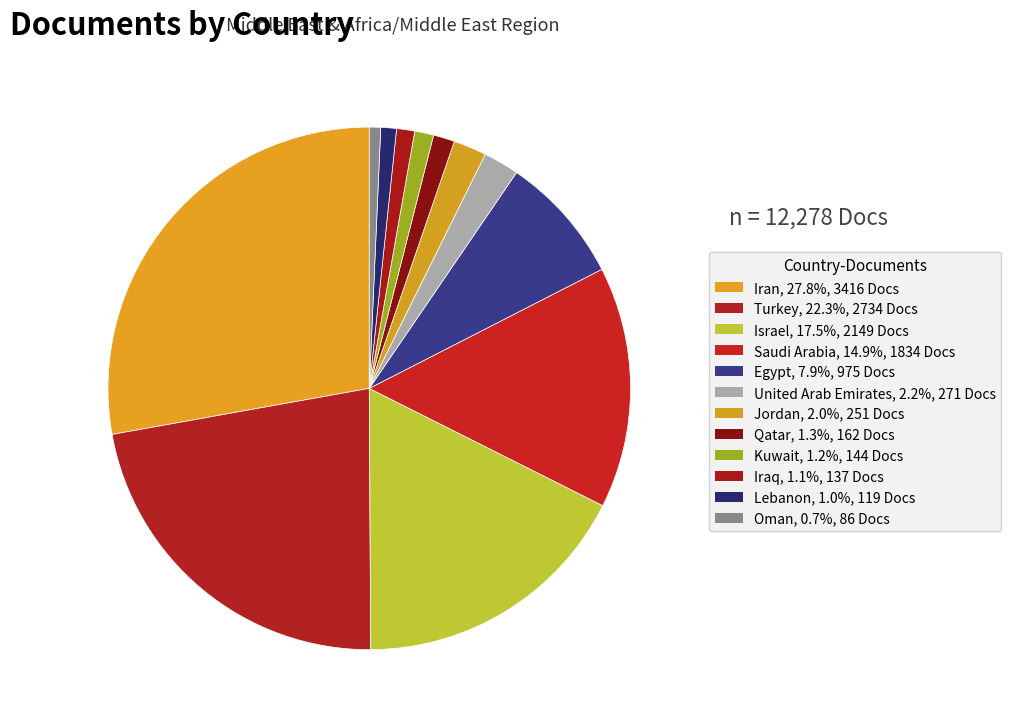

What is the smallest slice in the pie chart?

Oman